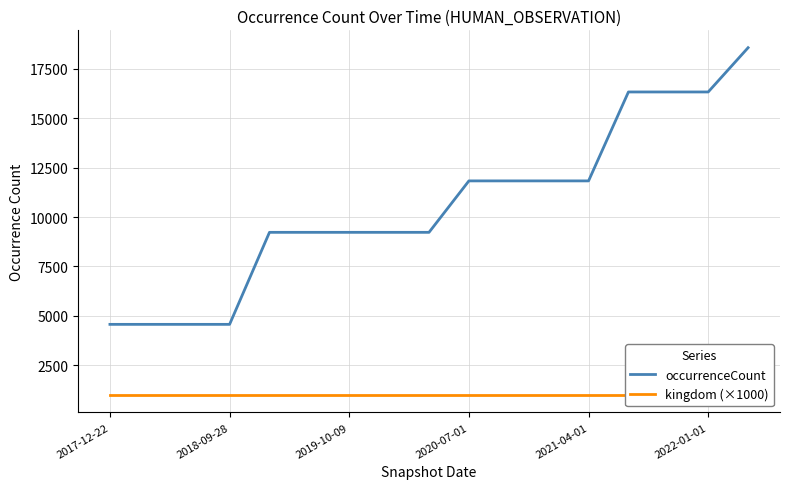

True or false: kingdom (×1000) has a value of 1000 at 11.

True